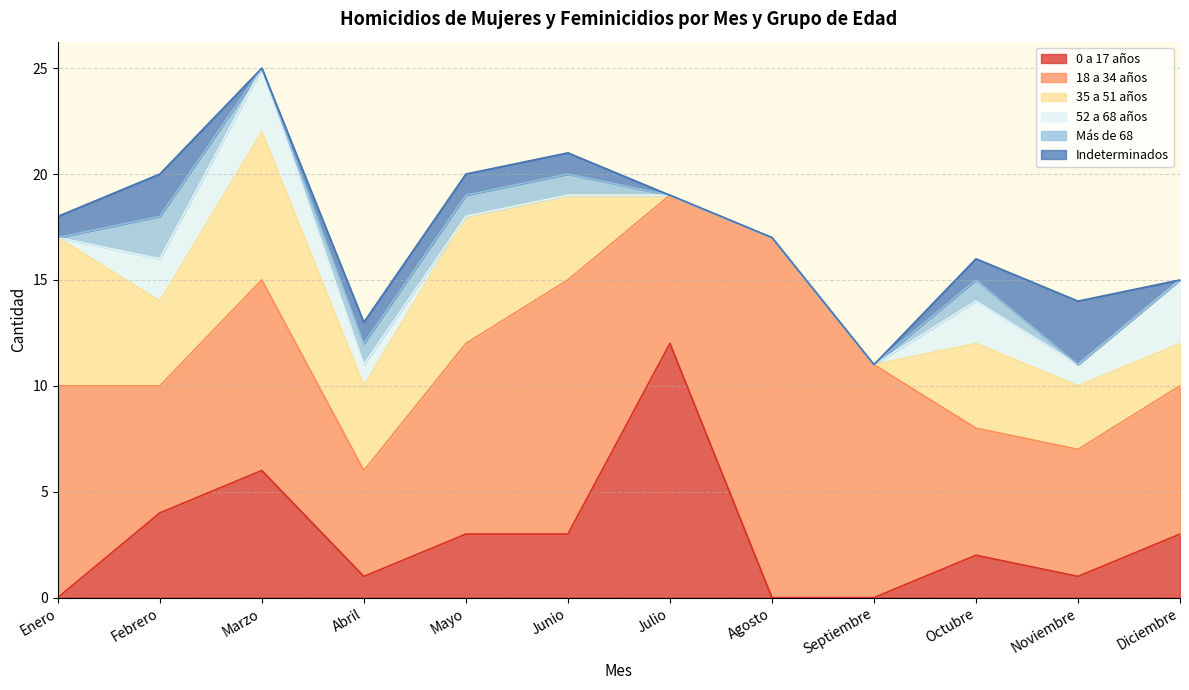

What position from the right is Enero?

12